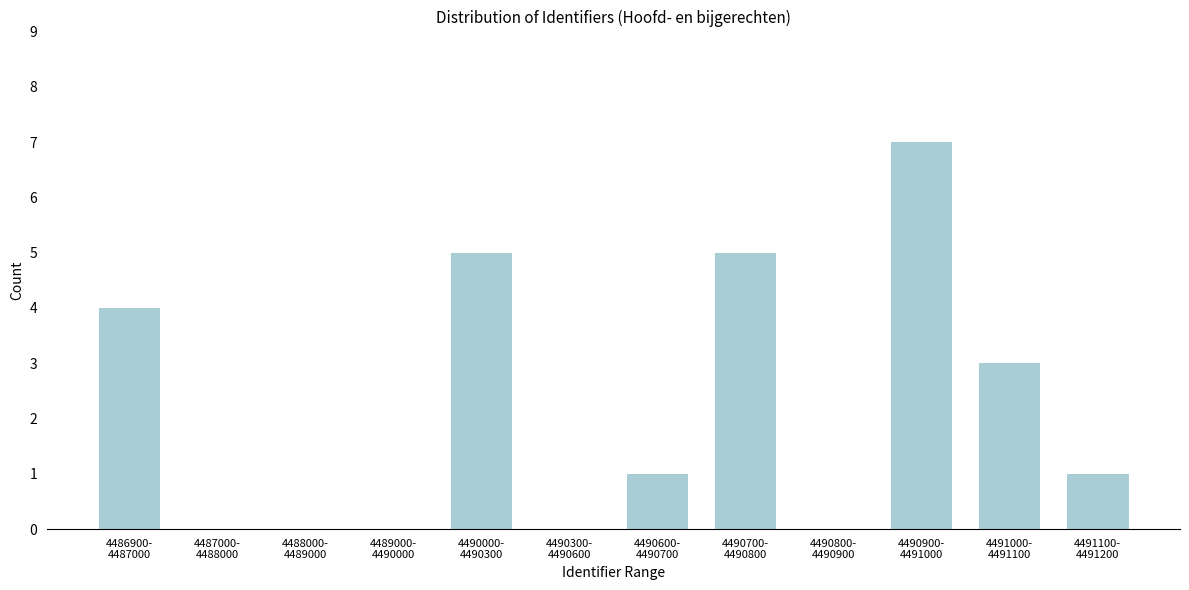

What is the maximum value shown in the chart?

7